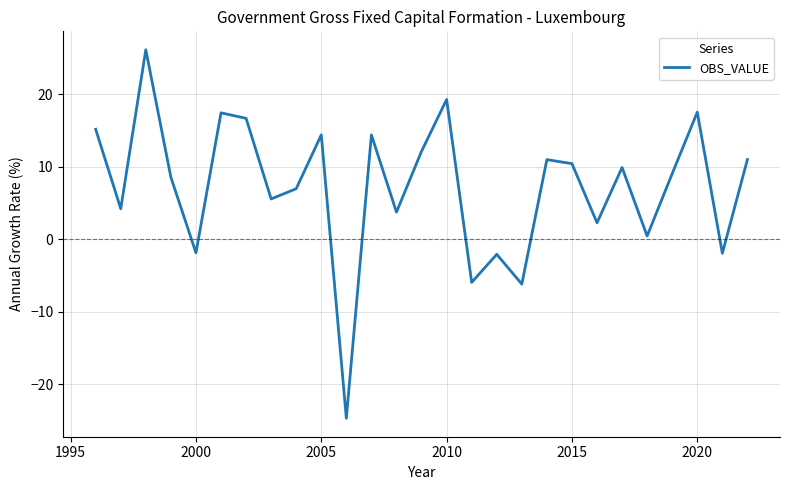

What is the difference between the maximum and minimum values?

50.8